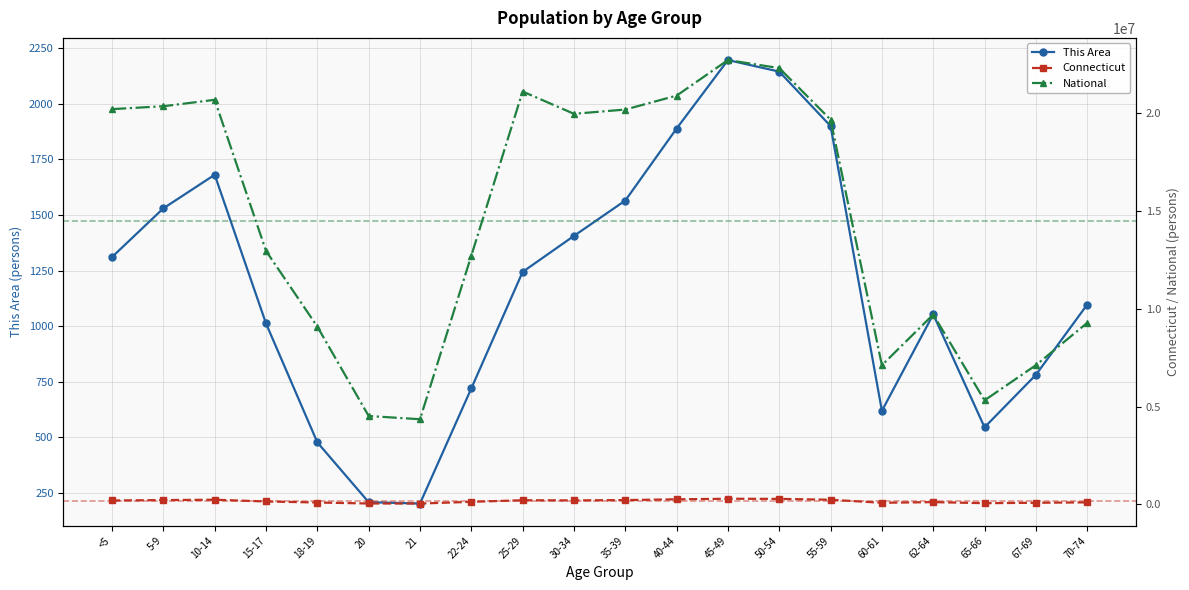

Is this an area chart (filled region under the line)?

No